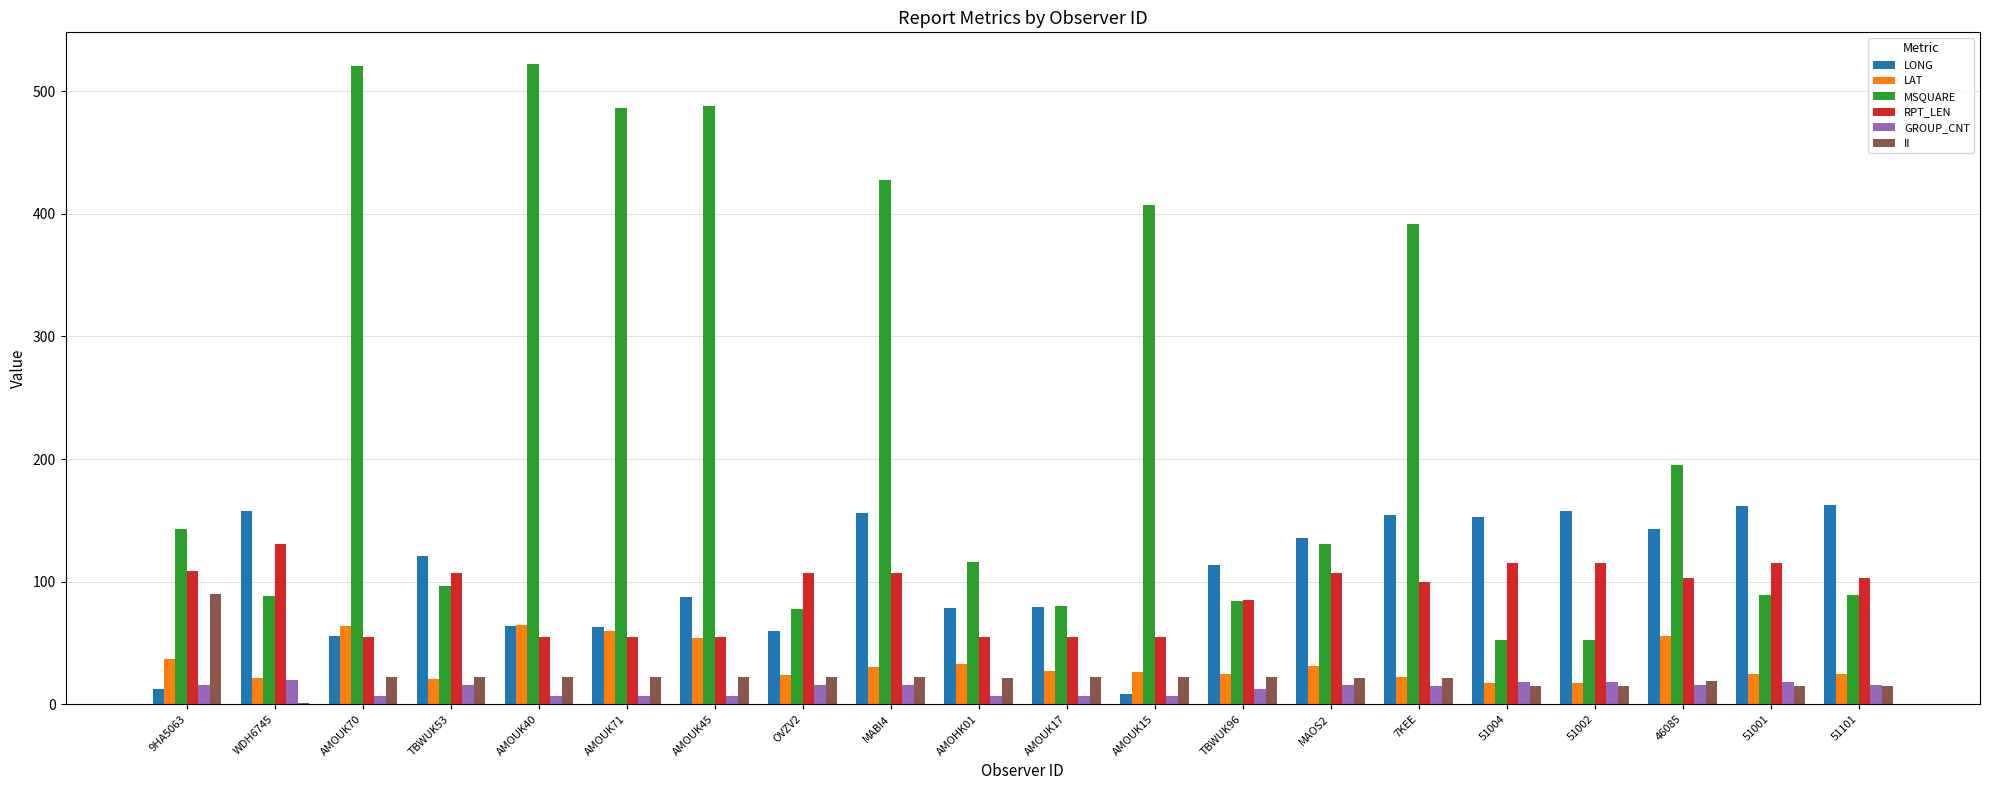

Read the LONG value at MABI4.

156.0